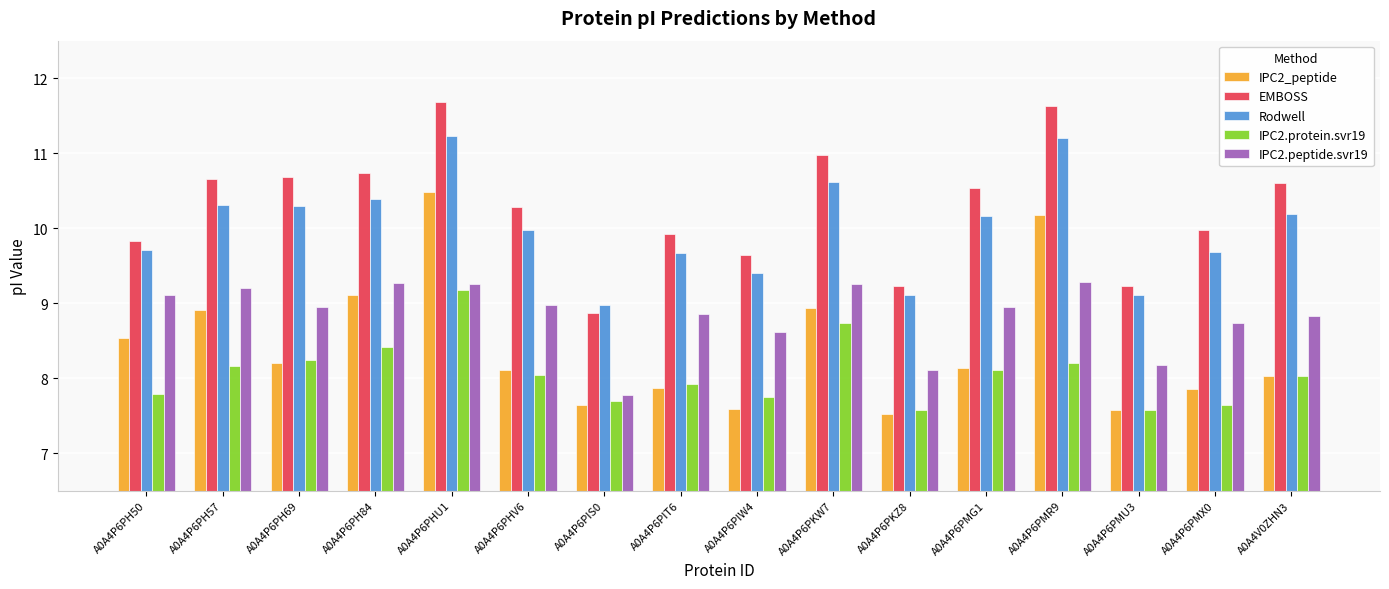

What is the average value of the IPC2.protein.svr19 series?

8.1